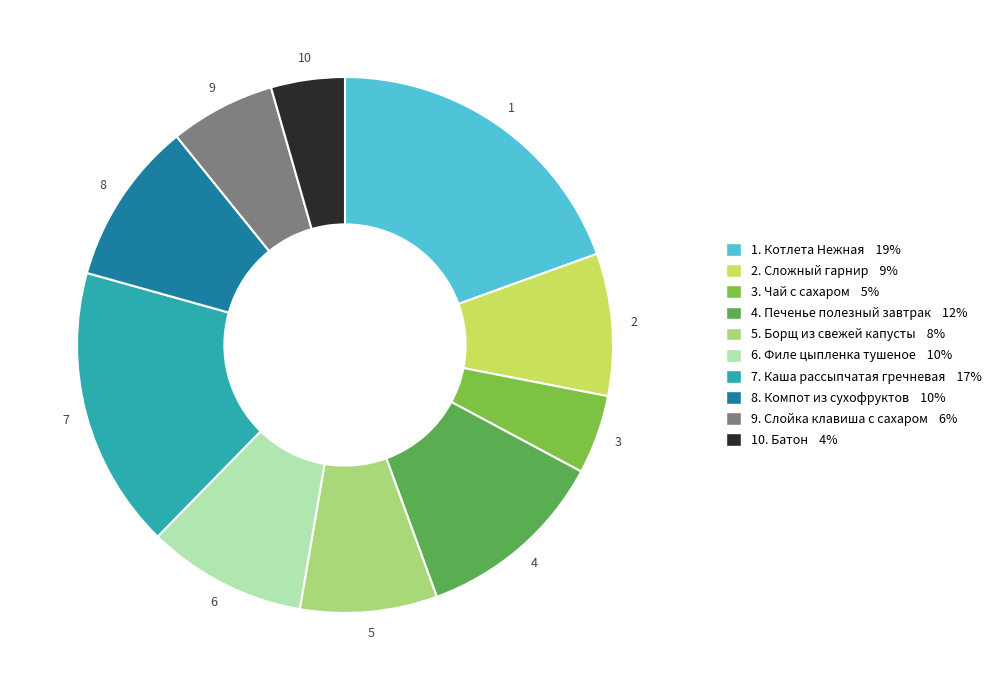

Does any single category account for the majority?

No